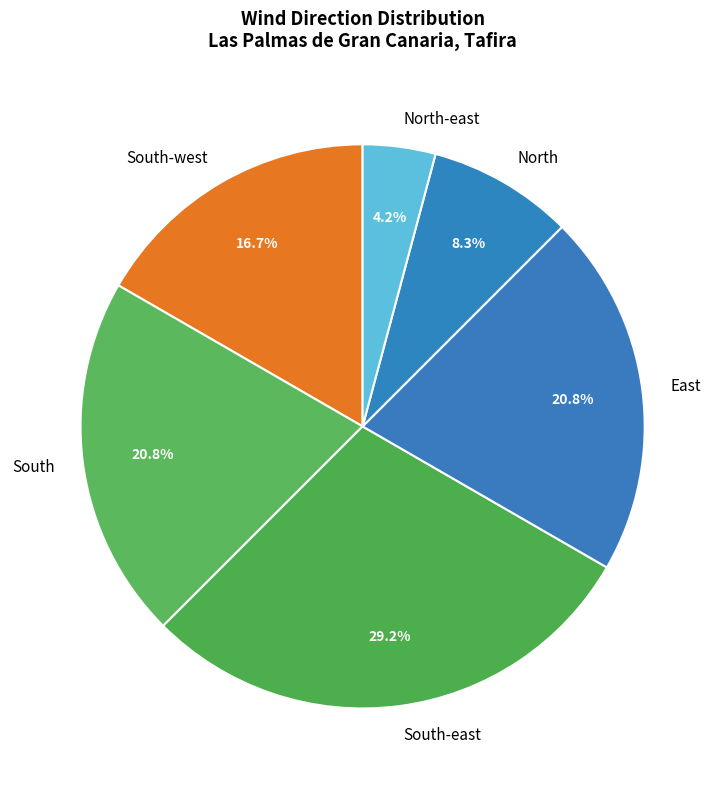

What percentage is NOT represented by East?

79.2%